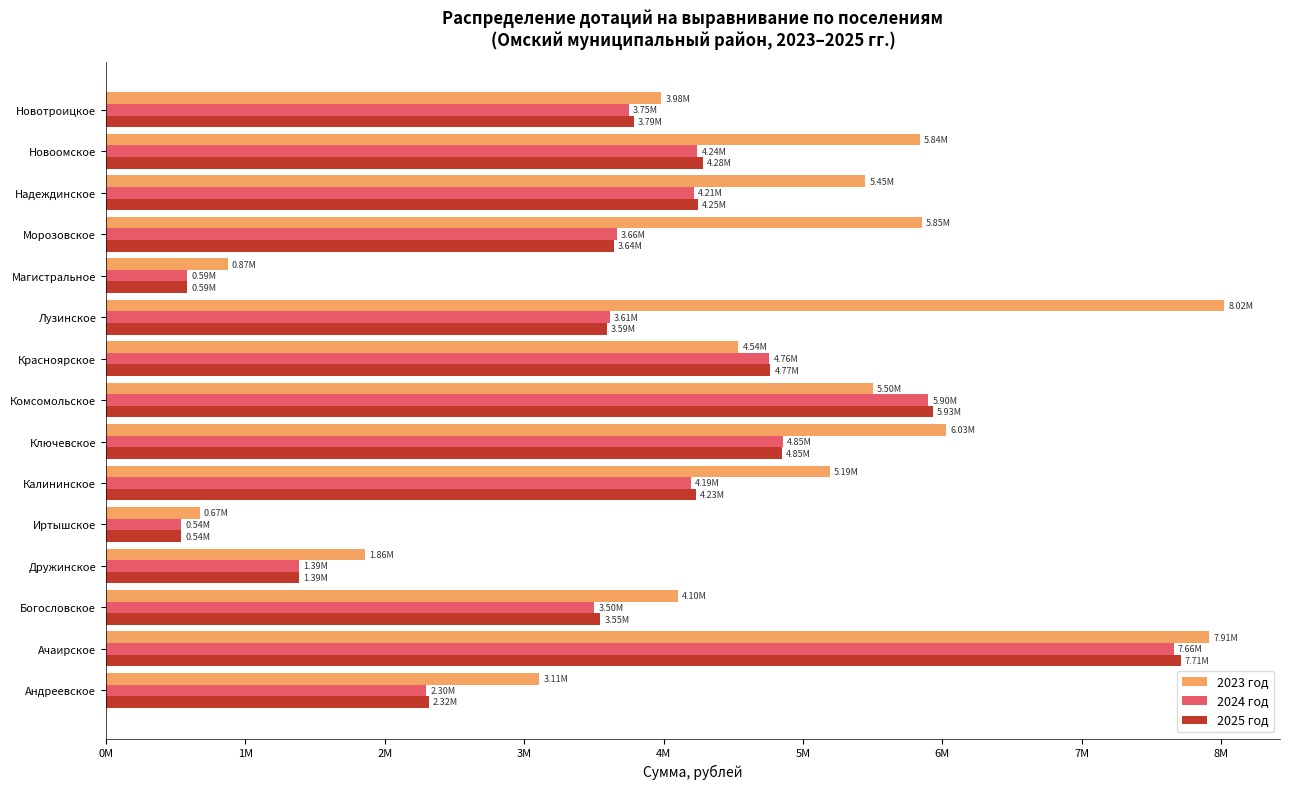

Which series has the largest total across all categories?

2023 год